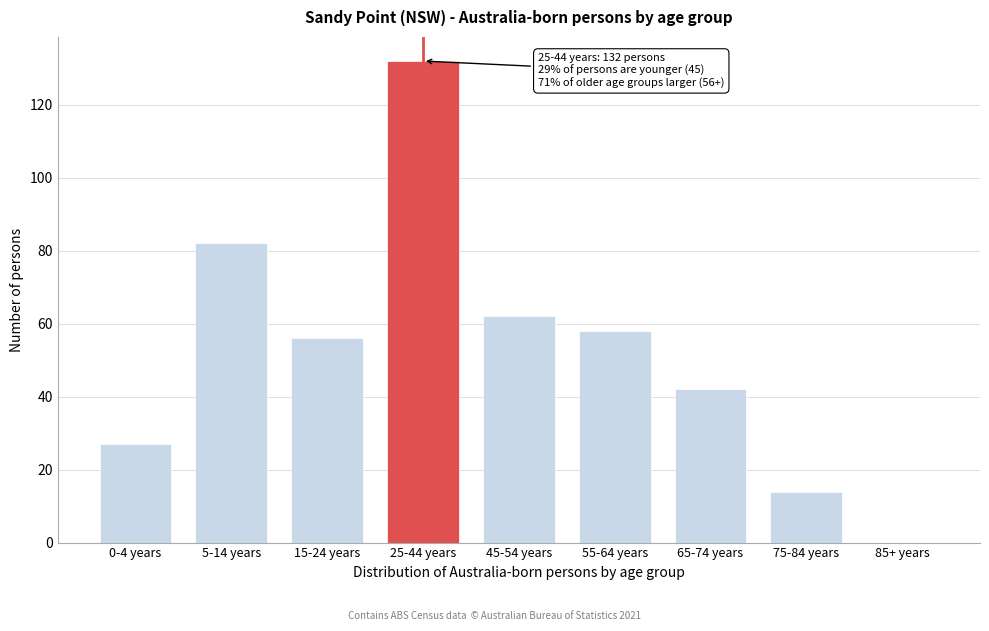

Reading left to right, transcribe all the data shown in this chart.

0-4 years=27	5-14 years=82	15-24 years=56	25-44 years=132	45-54 years=62	55-64 years=58	65-74 years=42	75-84 years=14	85+ years=0